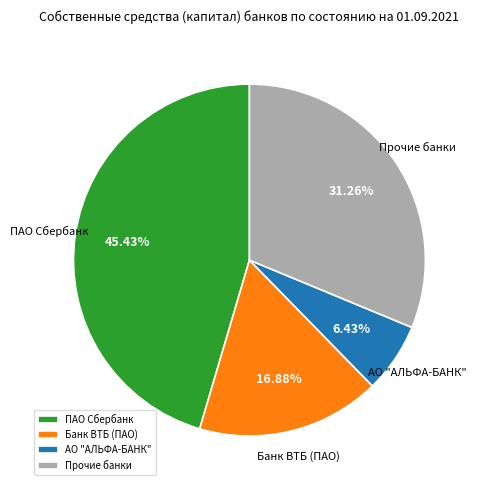

Between АО "АЛЬФА-БАНК" and Банк ВТБ (ПАО), which is larger?

Банк ВТБ (ПАО)